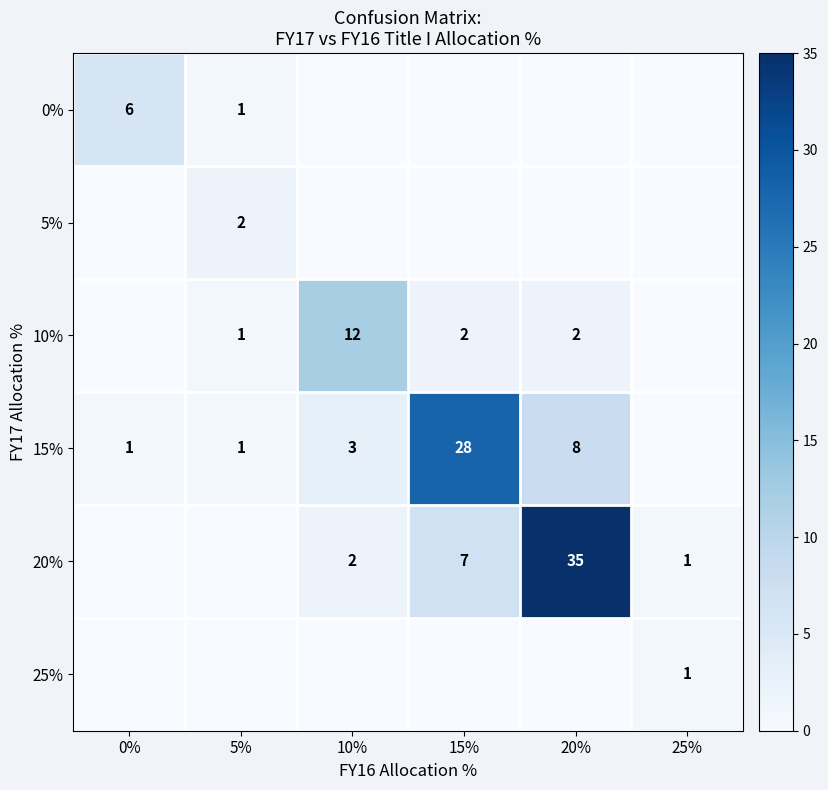

The value of 0% at 0% is 6. True or false?

True